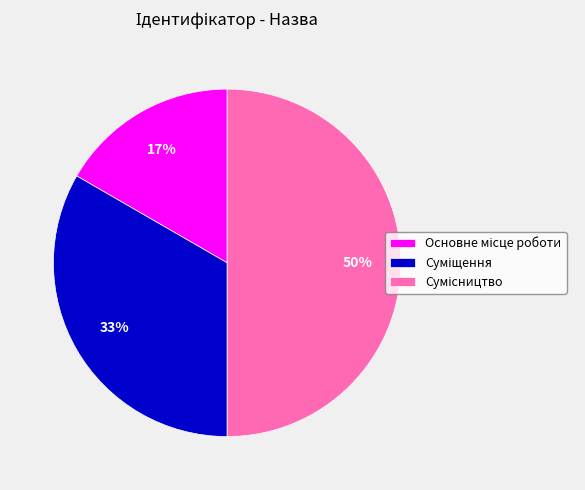

To the nearest percent, what is the average slice percentage?

33%